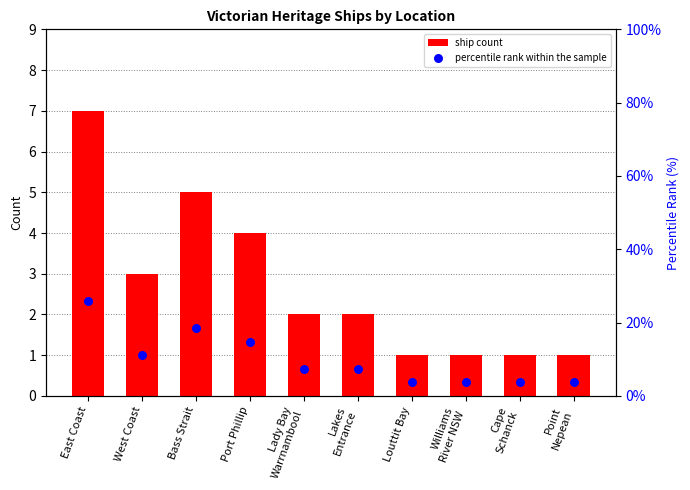

Is the value of ship count at Lakes
Entrance greater than the value of percentile rank within the sample at West Coast?

No